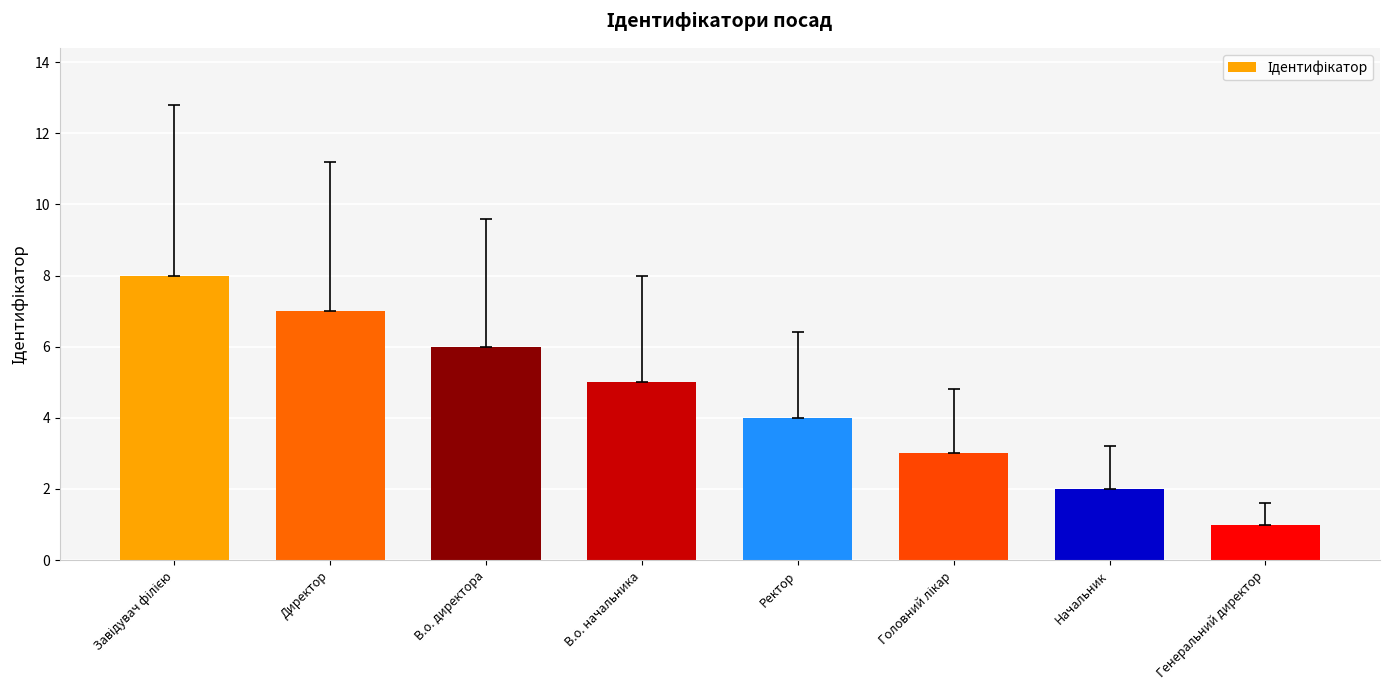

What value does the data have at Ректор?

4